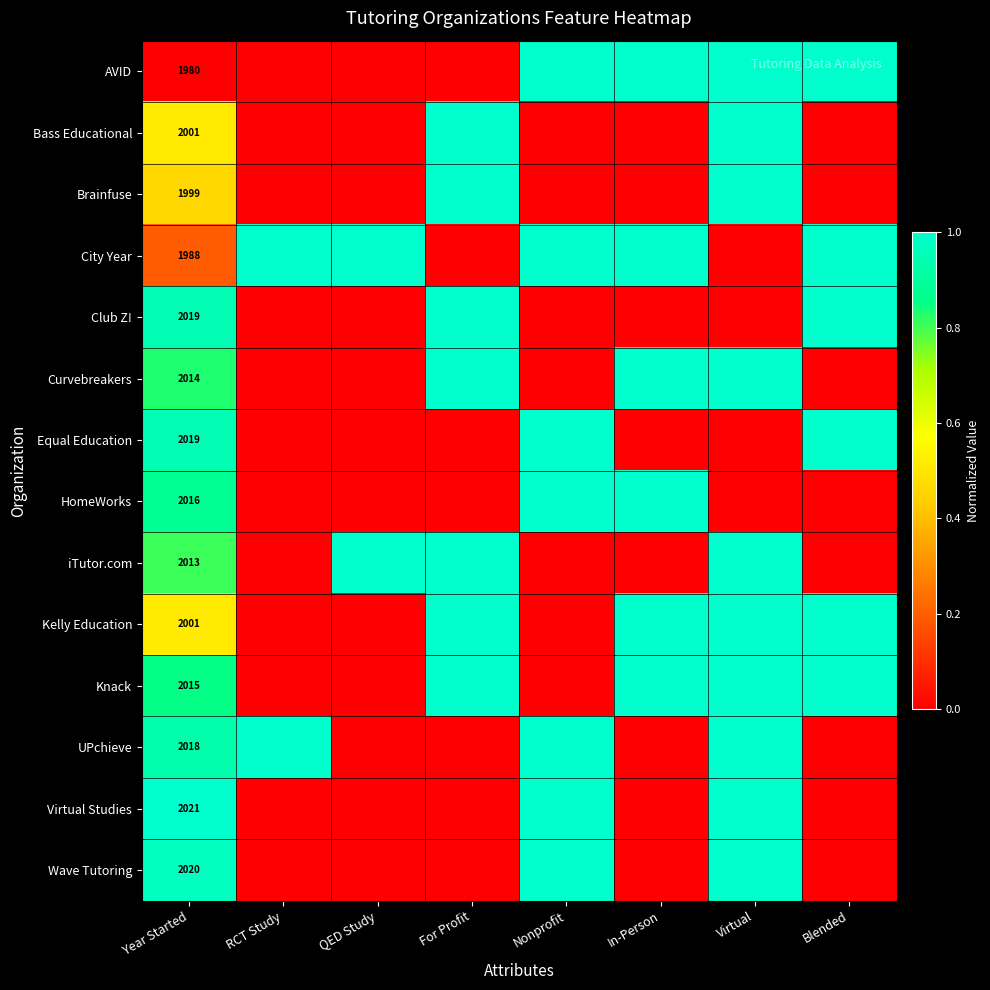

How many categories are shown in the chart?

8